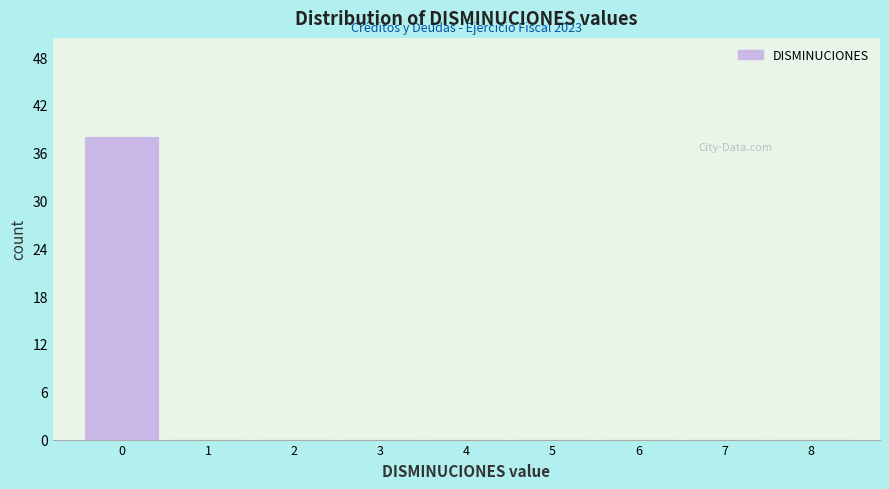

Over which range of the x-axis is the bar tallest?

-0.5 to 0.5